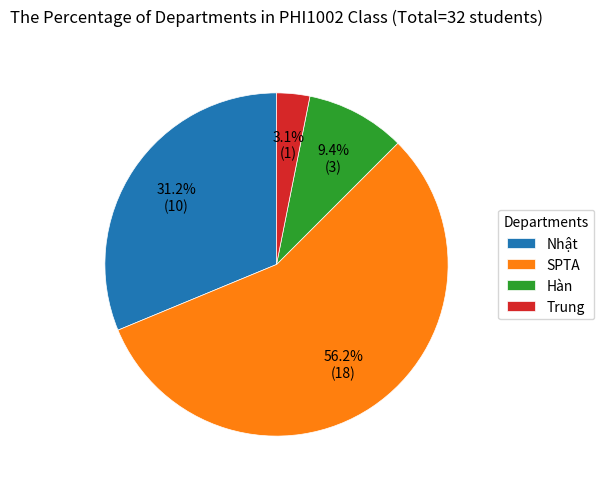

Rank the categories by value from highest to lowest.

SPTA, Nhật, Hàn, Trung